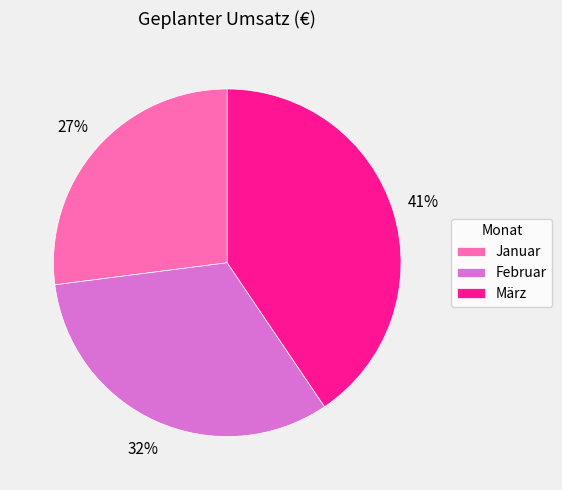

Do Februar and Januar together represent more than half of the pie?

Yes